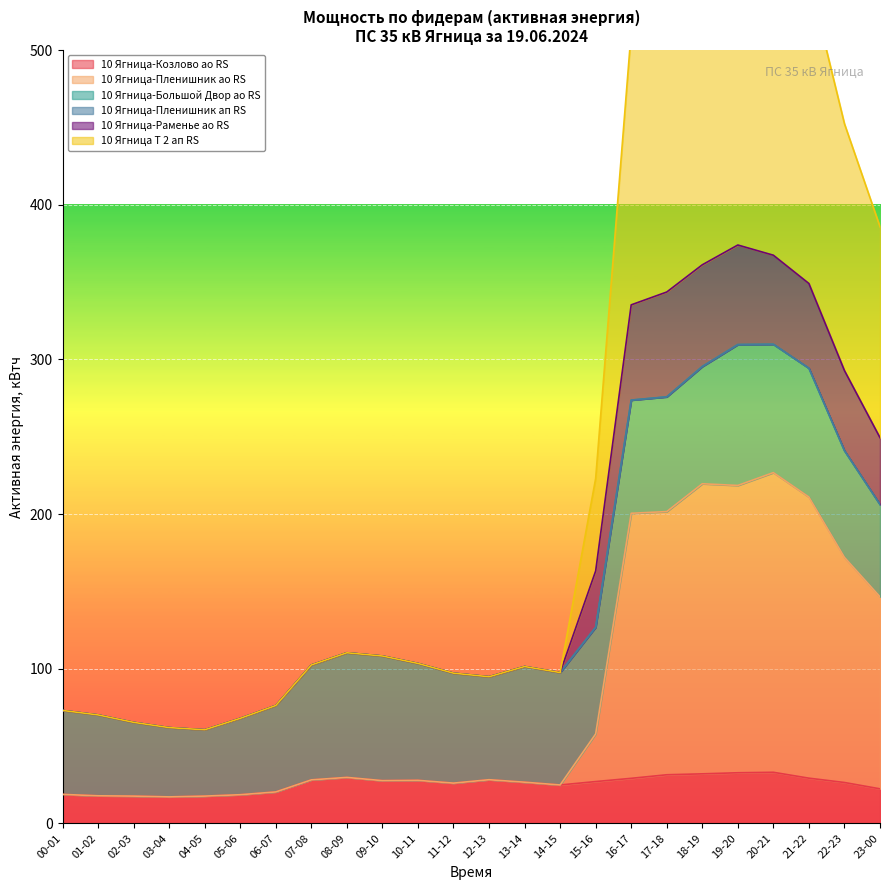

At which category does 10 Ягница-Козлово ао RS reach its first local valley?

03-04